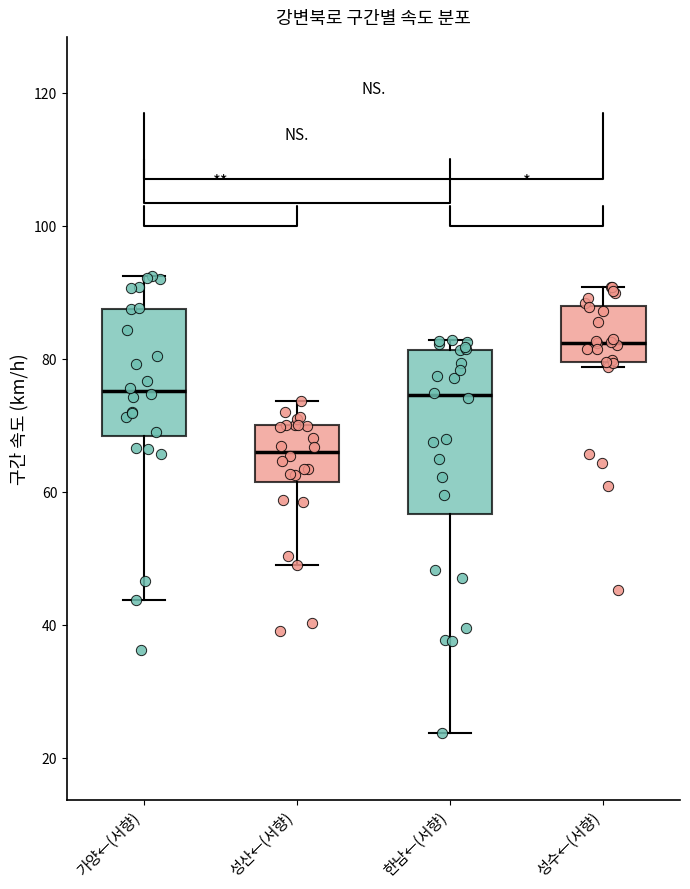

Which box has the lowest median line?

성산←(서향)